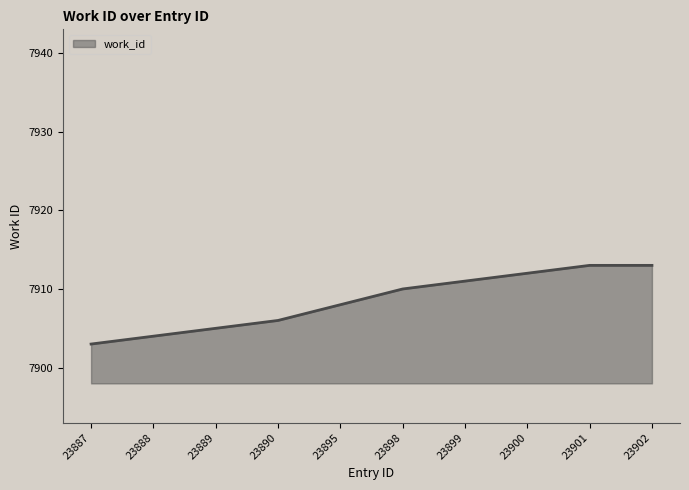

Is it true that the value at 23898 is 2705?

False